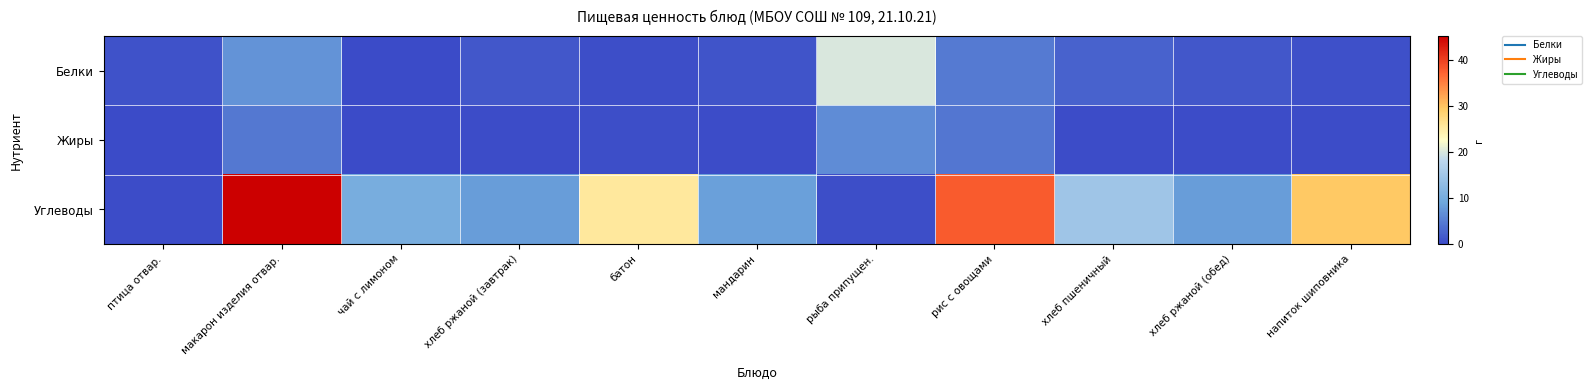

What is the greatest value displayed?

45.2